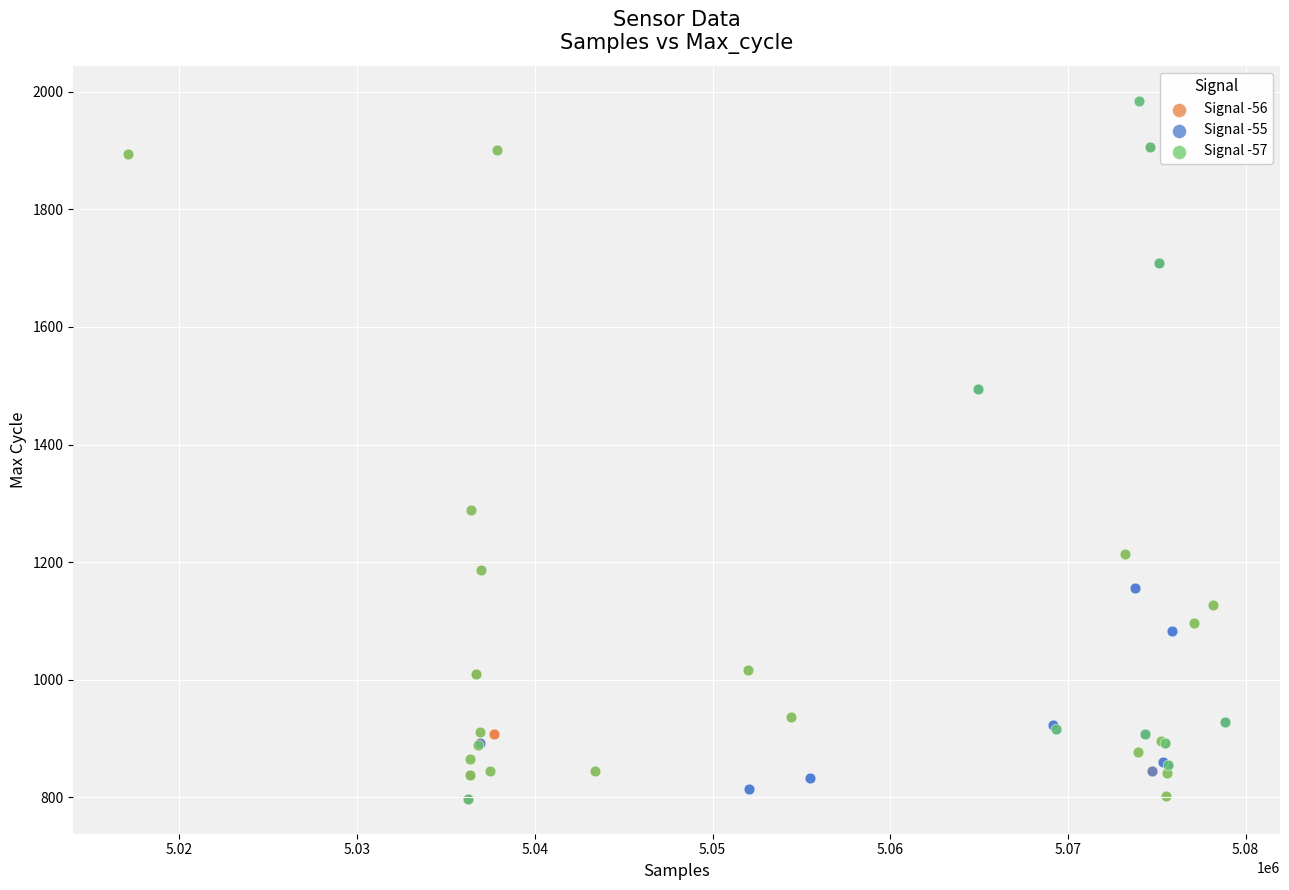

What are all the series names shown in the legend?

Signal -56, Signal -55, Signal -57